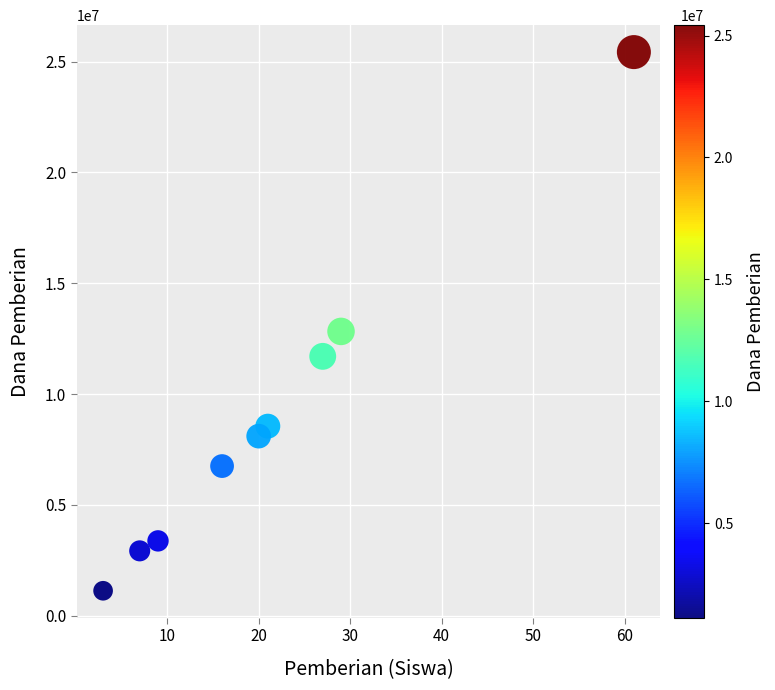

What Y value in the scatter plot is closest to 13275000?

12825000